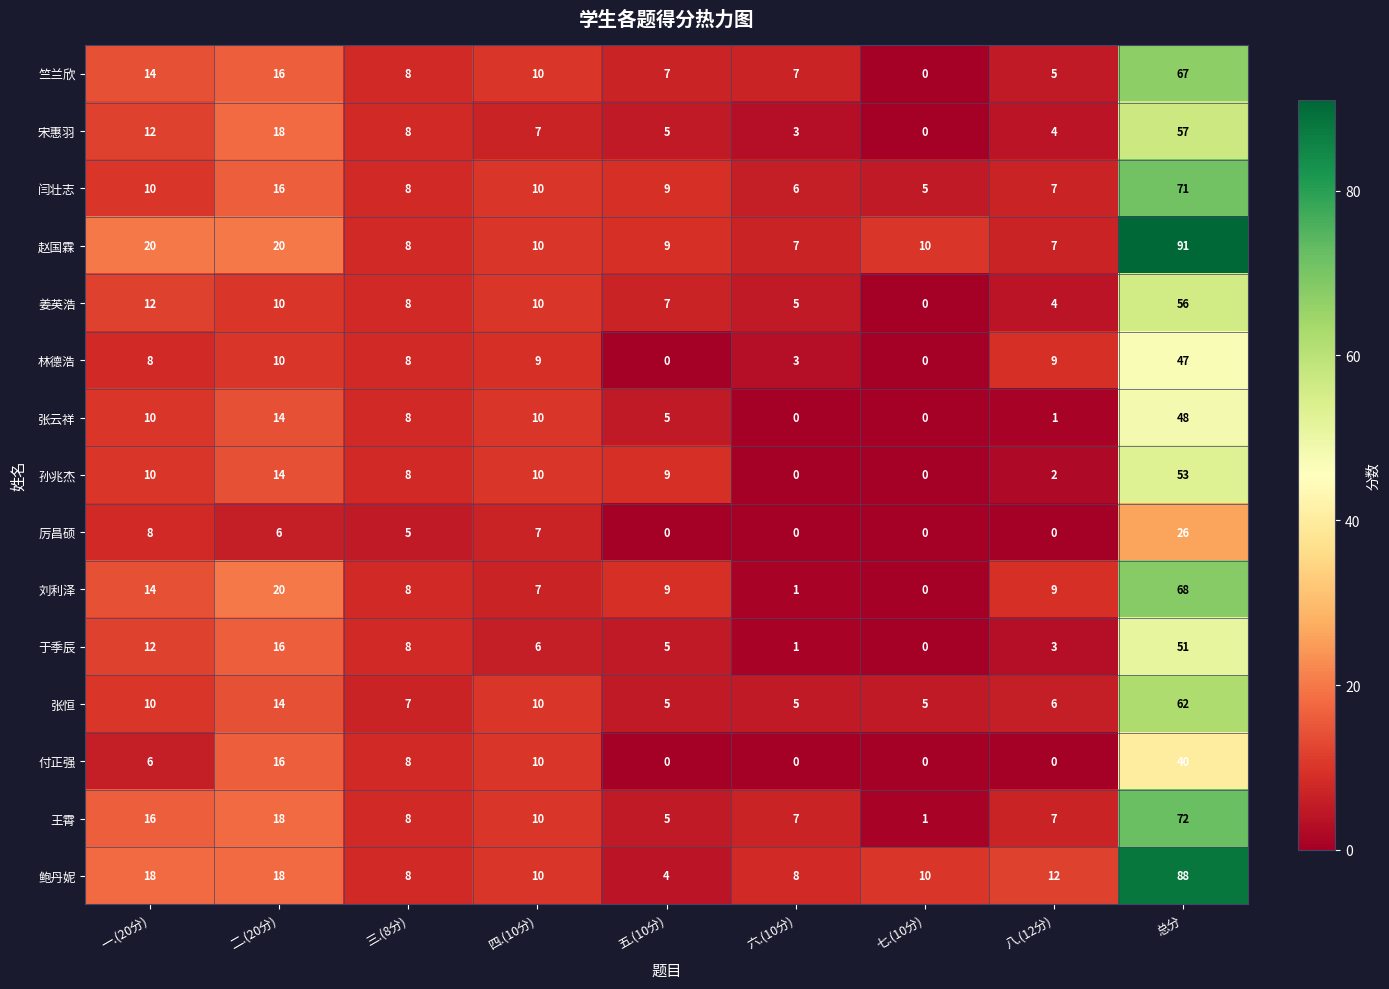

The 张恒 series shows 5 at 一.(20分). True or false?

False